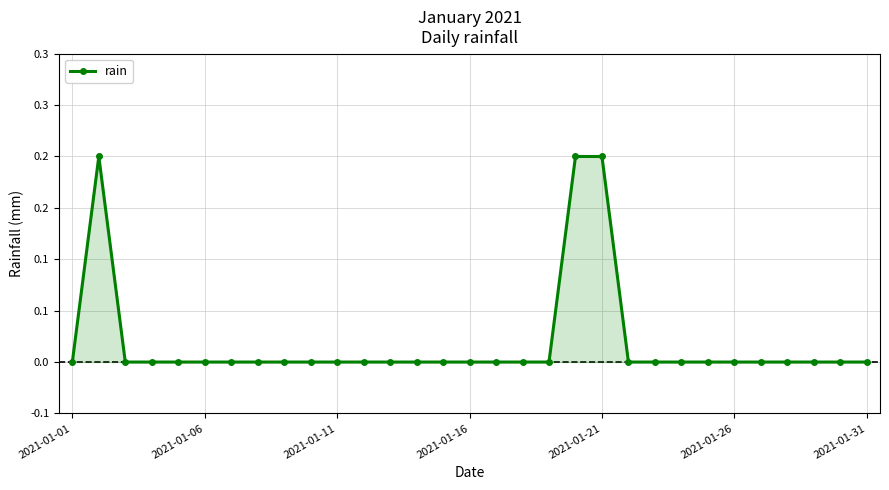

Is this an area chart (filled region under the line)?

Yes